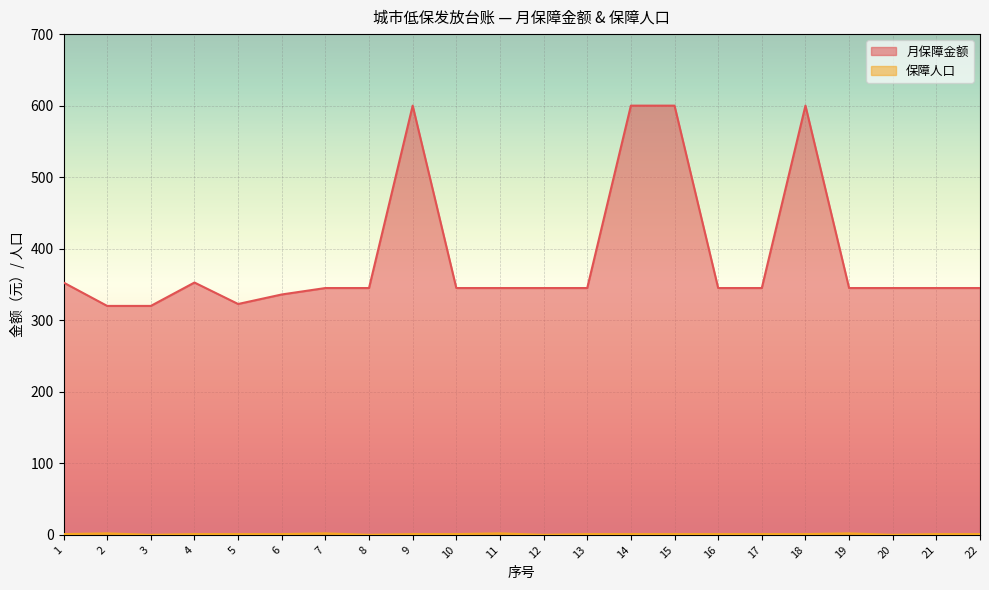

What is the difference between the highest and lowest values at 7?

343.0